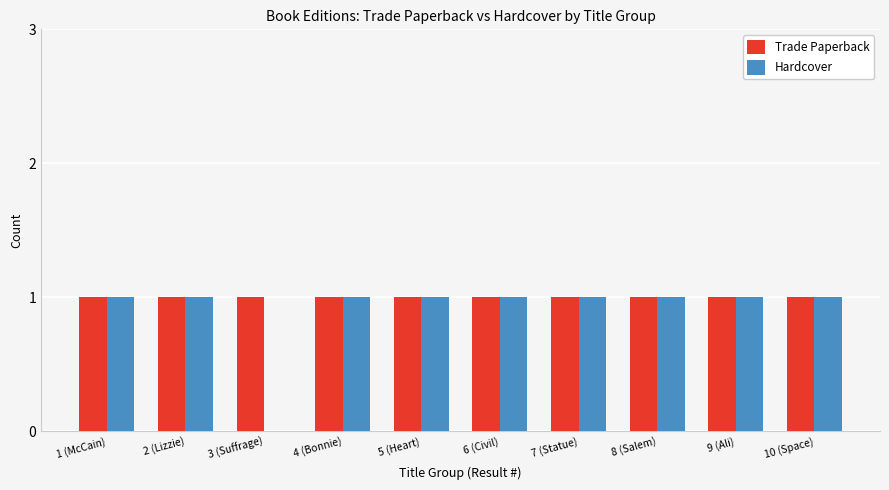

Which series has the largest total across all categories?

Trade Paperback